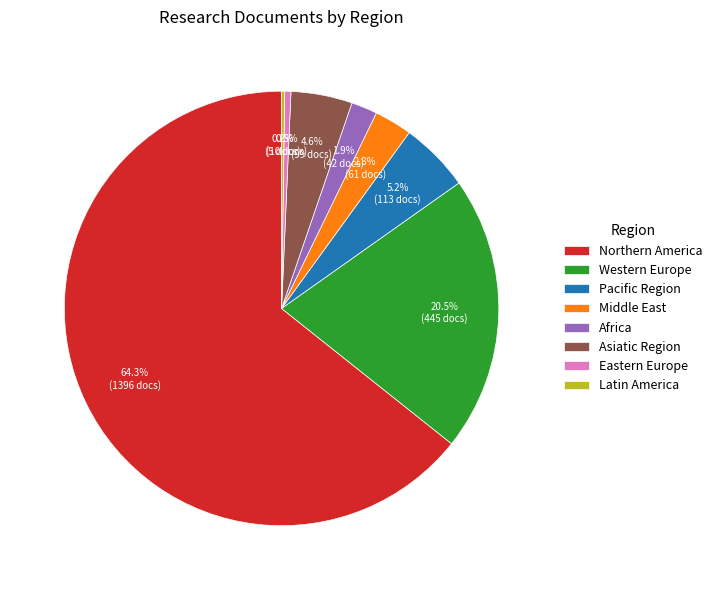

Between Asiatic Region and Middle East, which is larger?

Asiatic Region